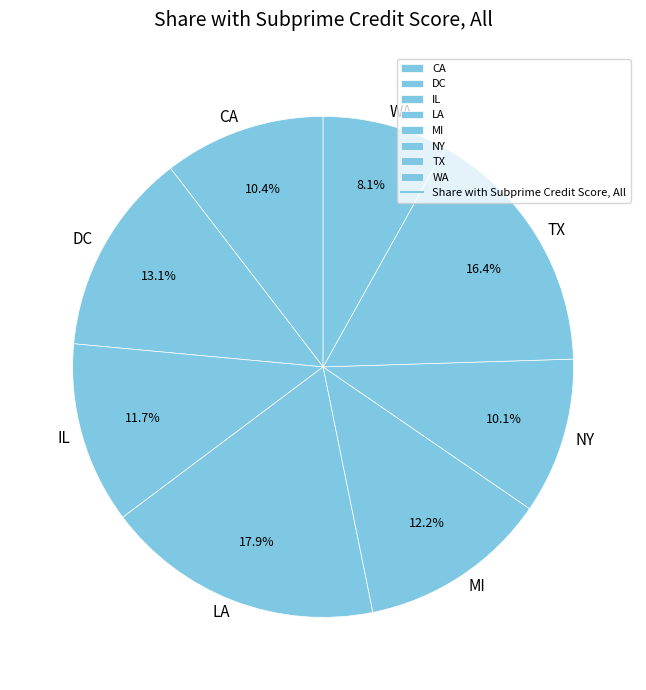

The NY slice represents 10% of the pie. True or false?

True